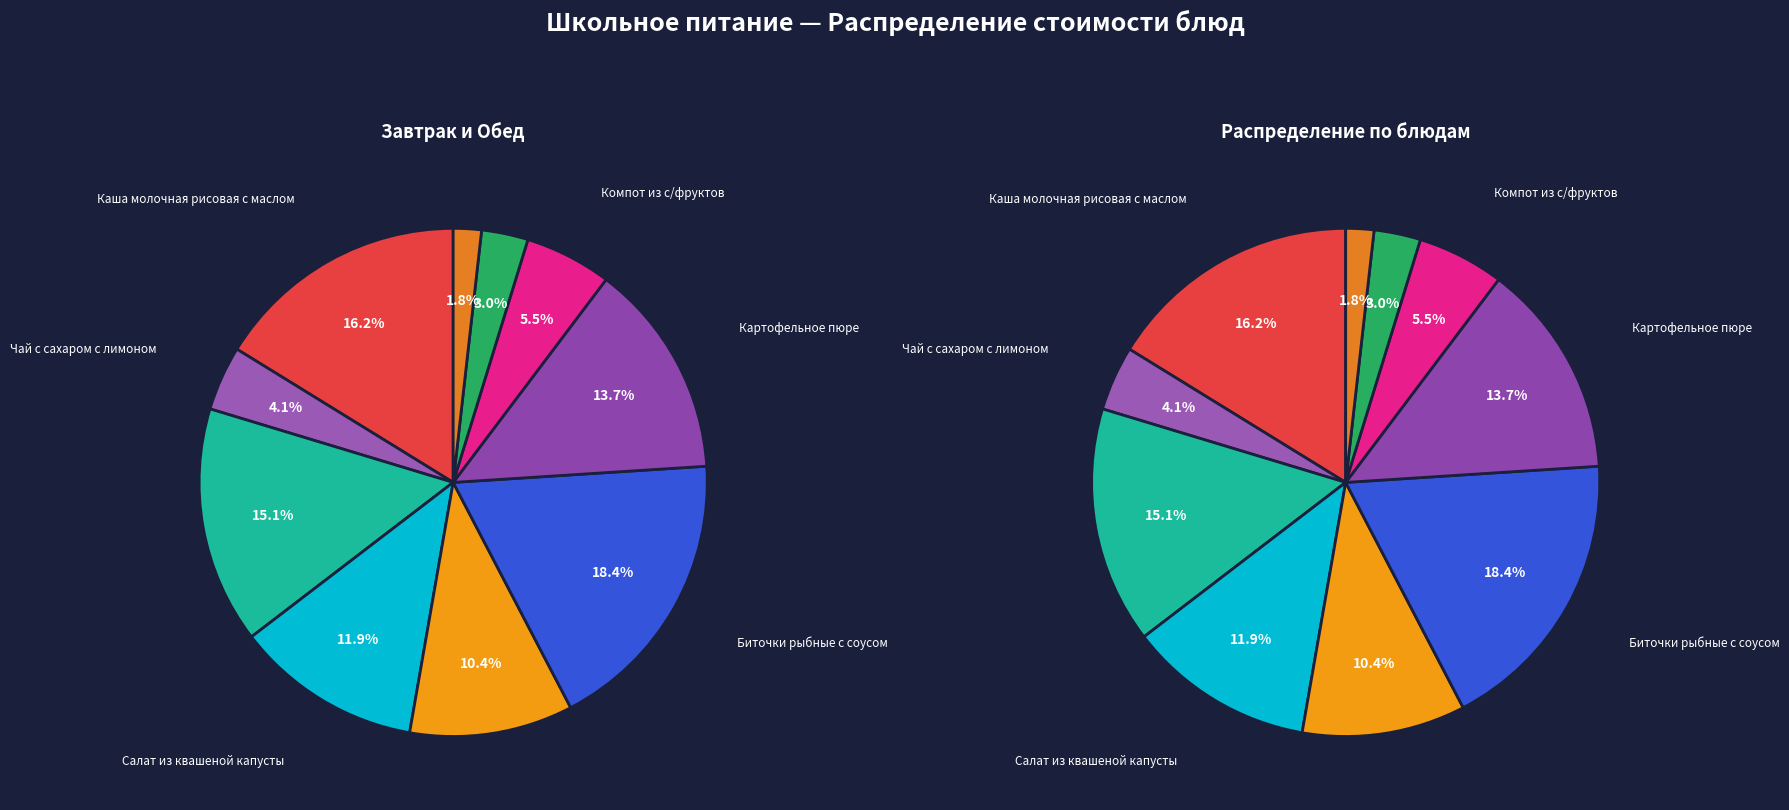

How many slices are in this pie chart?

10